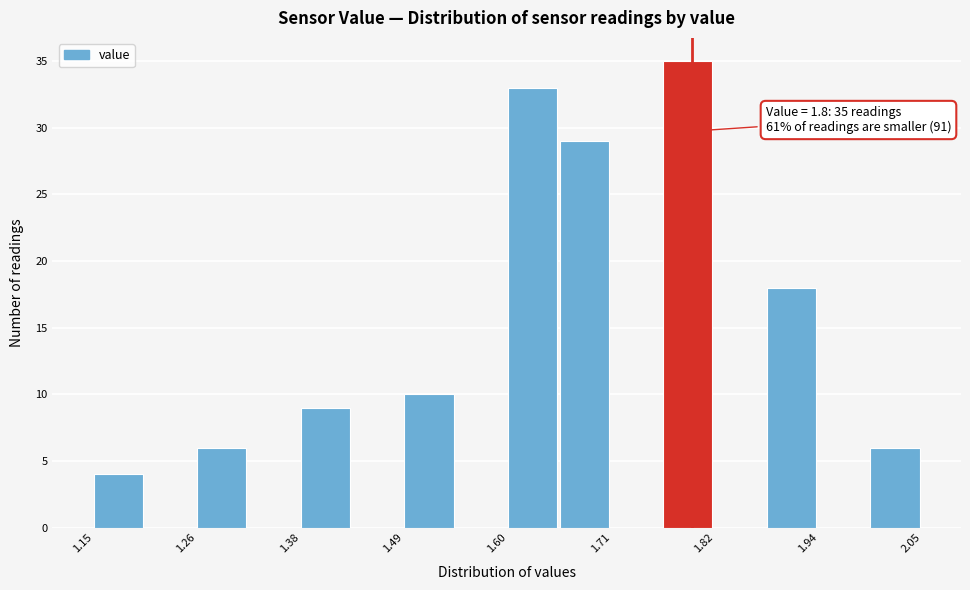

Around what value on the x-axis is the tallest bar? Give the approximate position of its centre, as read against the axis.

1.80